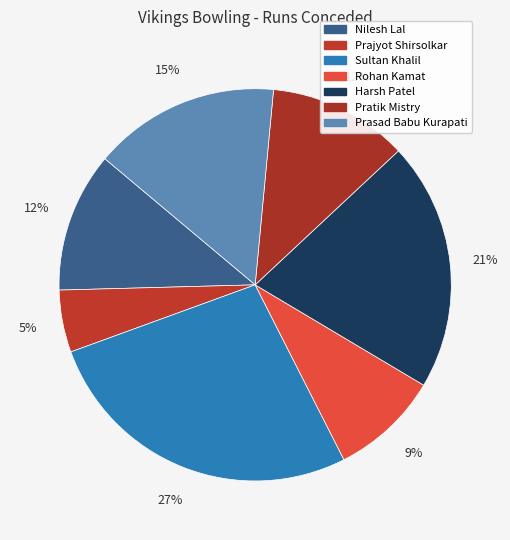

How many segments does this pie chart have?

7